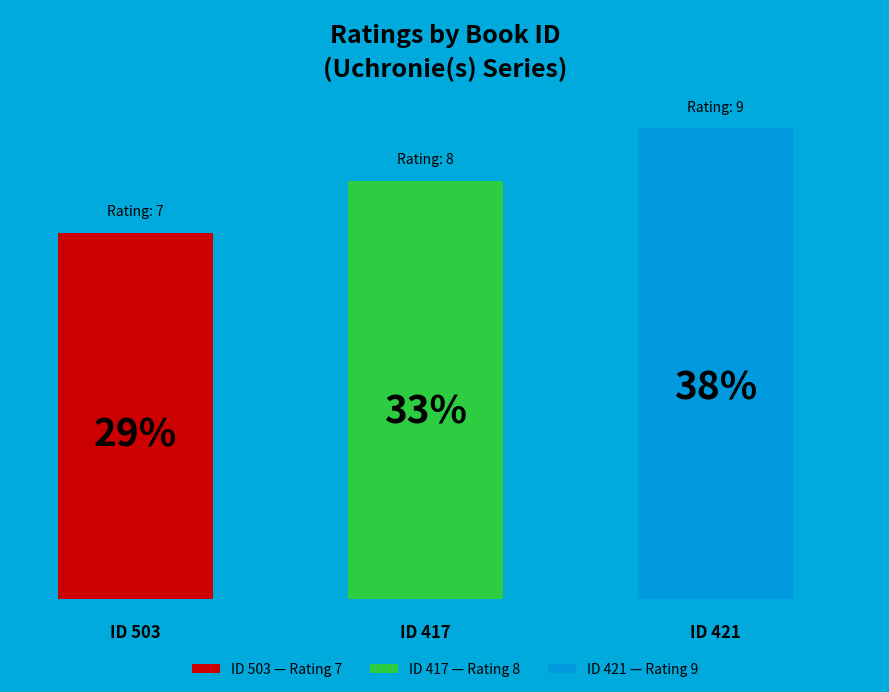

Rank the categories by value from highest to lowest.

421, 417, 503